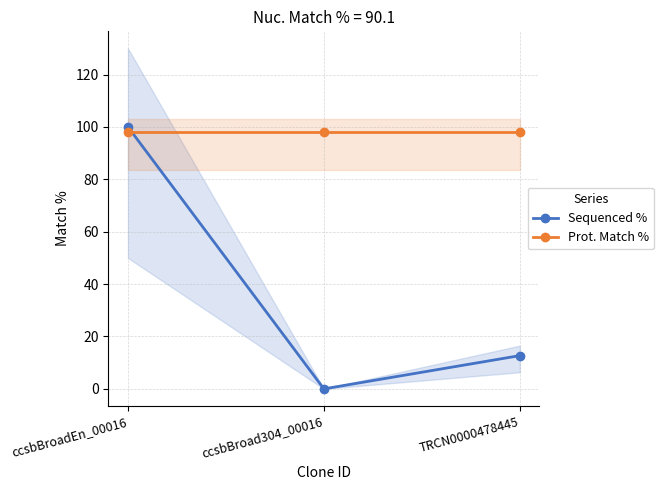

At which category is the sum across all series the highest?

ccsbBroadEn_00016